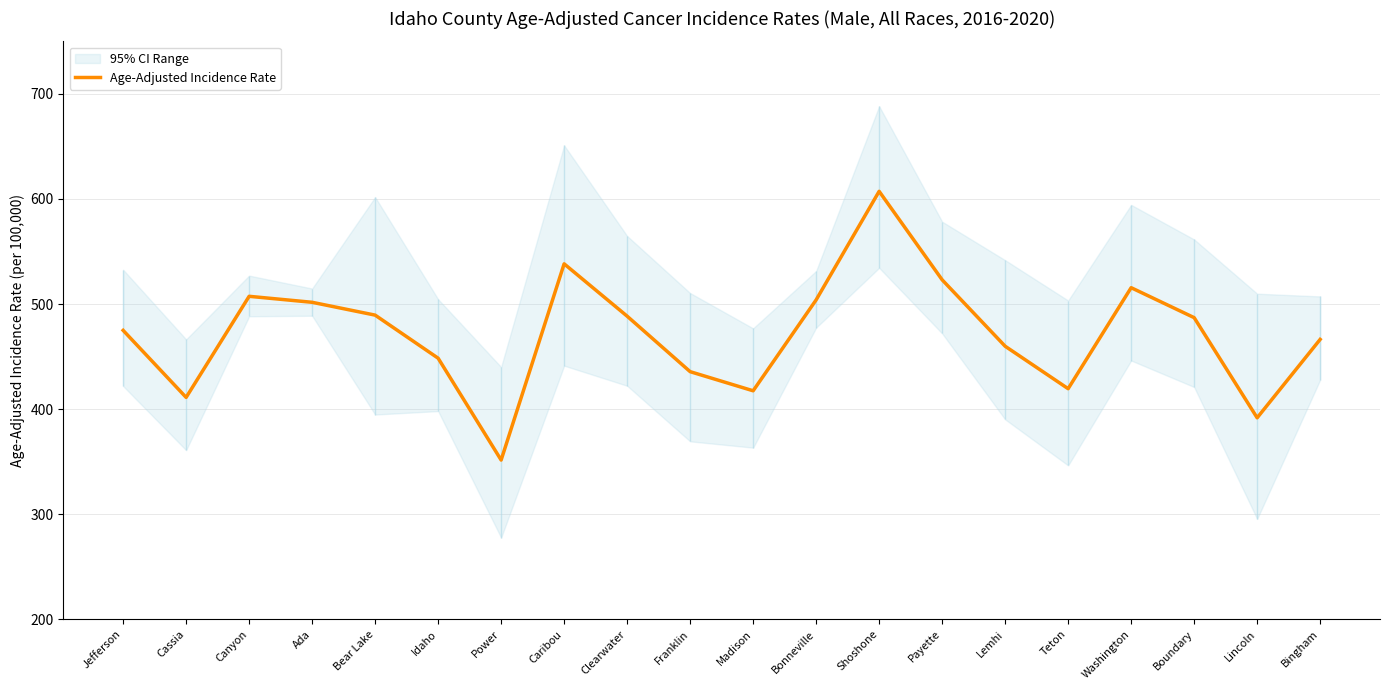

What is the average value?

472.0